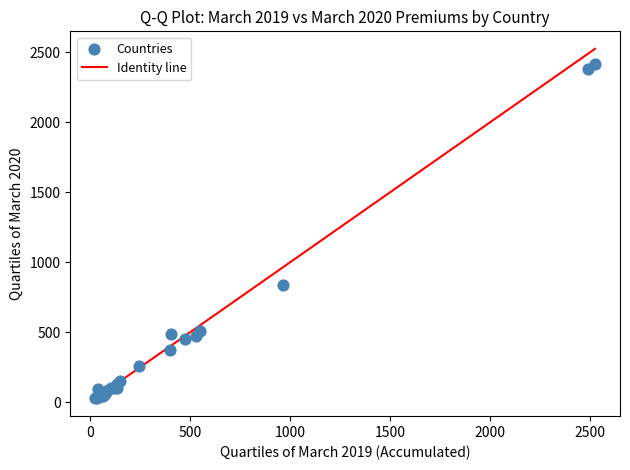

What Y value in the scatter plot is closest to 1221?

838.0